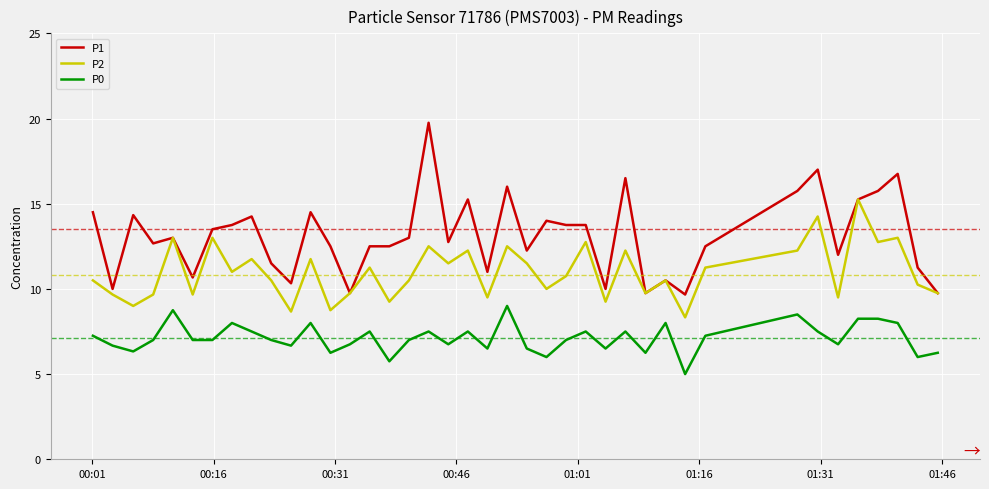

True or false: P0 and P1 cross at least once.

False